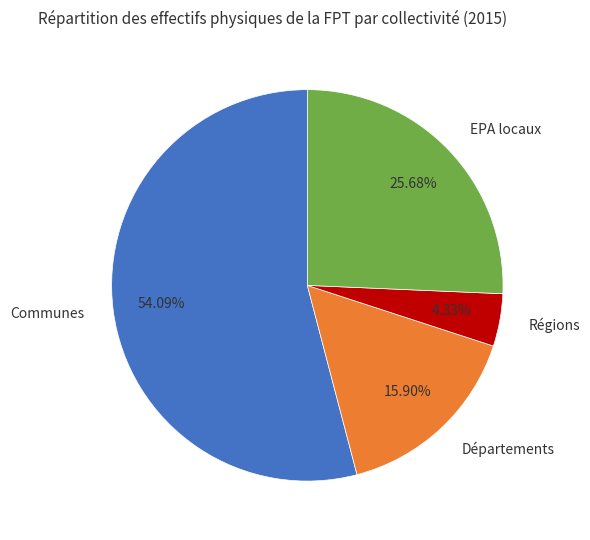

To the nearest percent, what portion does EPA locaux represent?

26%